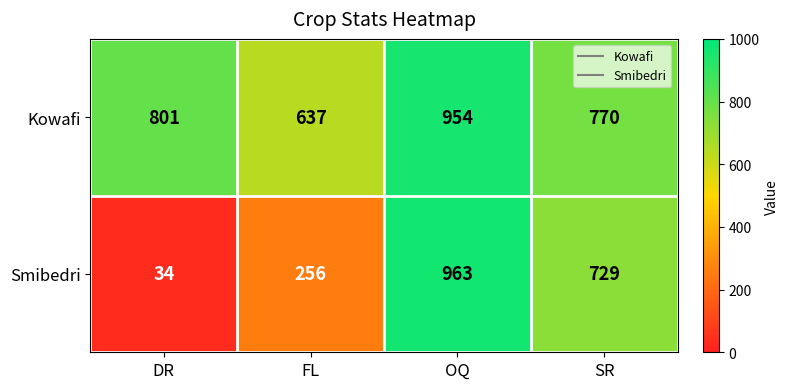

At which category does the chart reach its peak across all series?

OQ